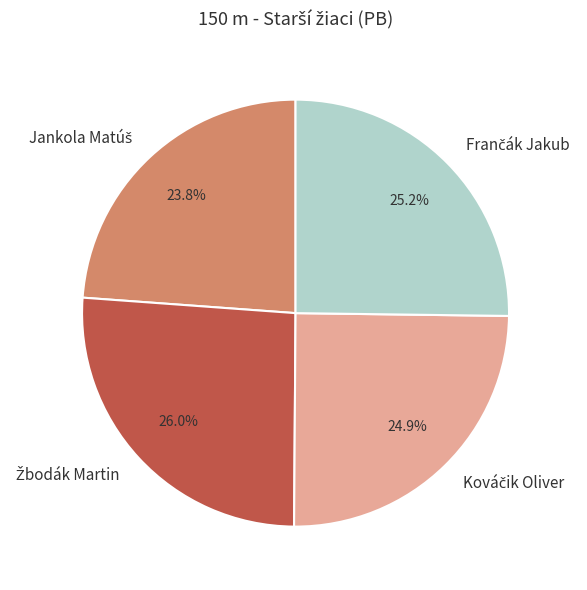

How many segments does this pie chart have?

4